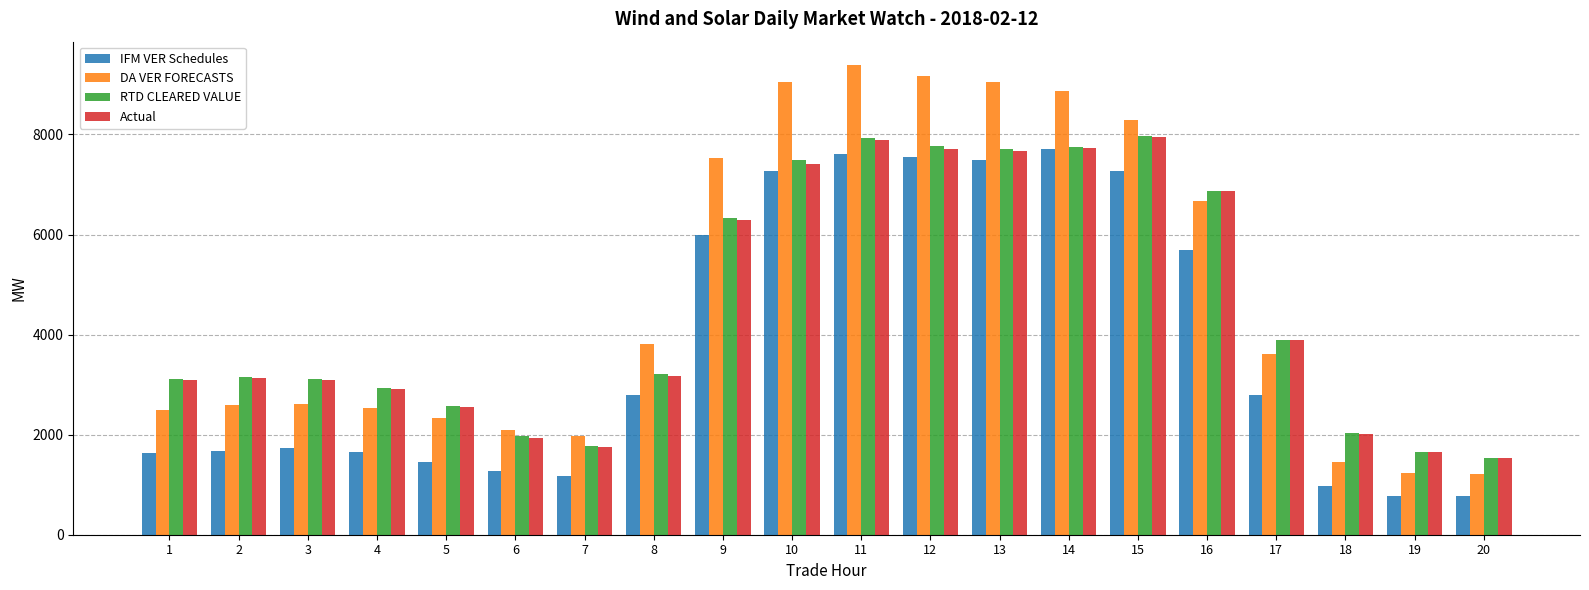

At which label does DA VER FORECASTS first exceed 3604?

8